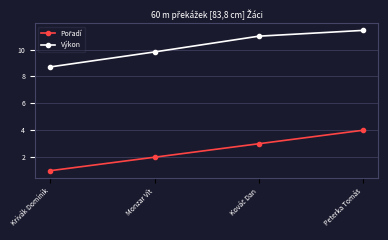

True or false: Výkon has a value of 9.8 at Monzar Vít.

True